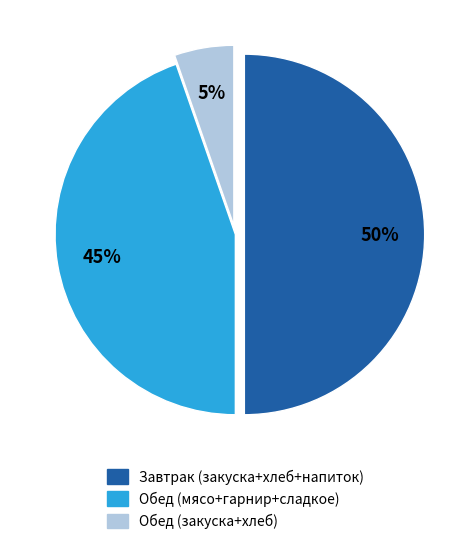

The Обед (закуска+хлеб) slice represents 1% of the pie. True or false?

False